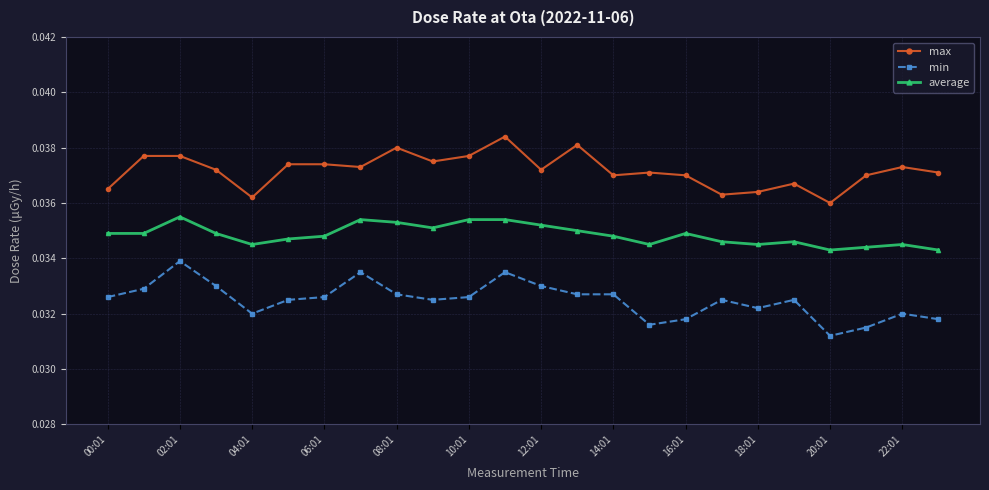

What is the sum of all max values?

0.9